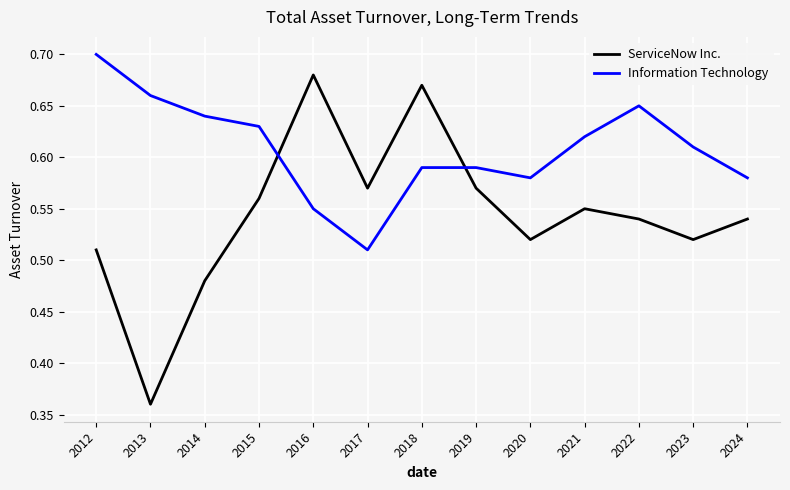

List the series in order of their overall mean, lowest first.

ServiceNow Inc., Information Technology